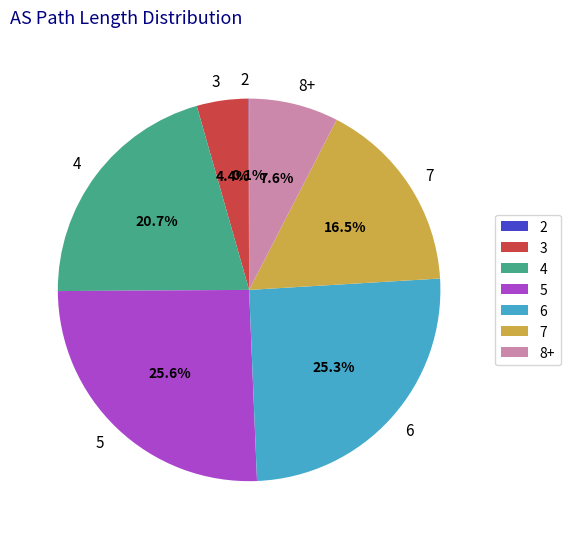

Does any single category account for the majority?

No